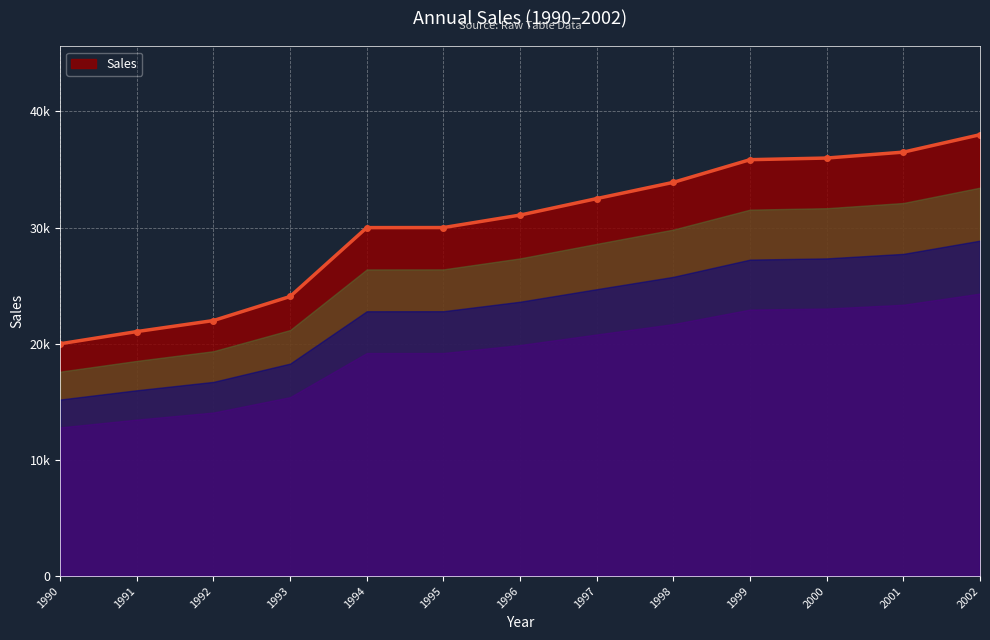

List the labels in order of value, largest first.

2002, 2001, 2000, 1999, 1998, 1997, 1996, 1995, 1994, 1993, 1992, 1991, 1990